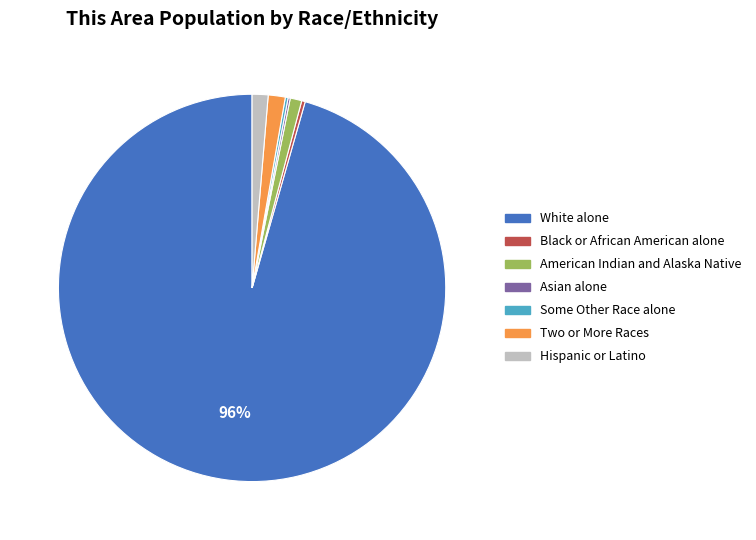

Is it true that Hispanic or Latino is 1% of the pie?

True